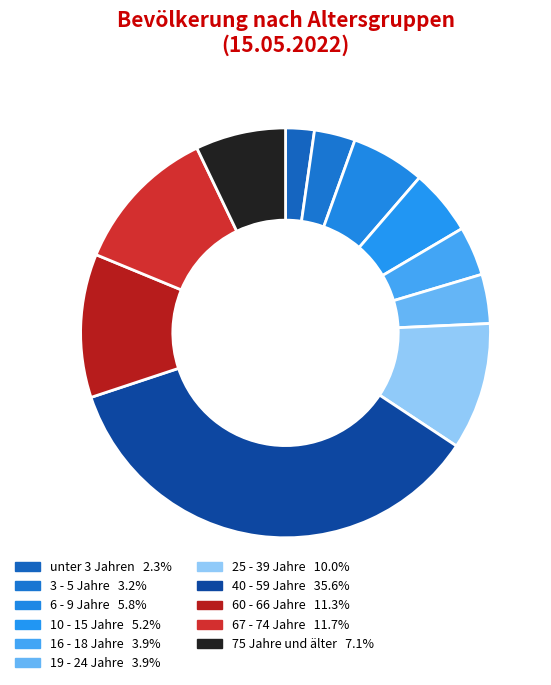

To the nearest percent, what percentage of the pie is 10 - 15 Jahre?

5%